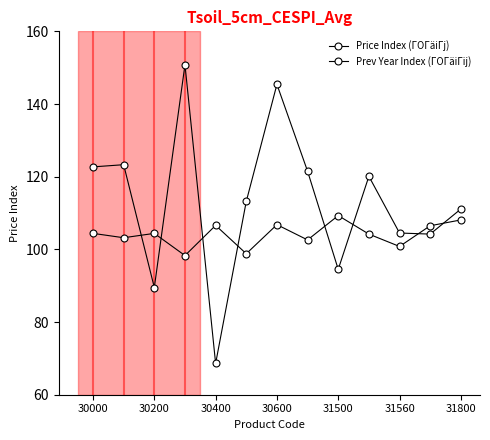

How many lines are shown in the chart?

2